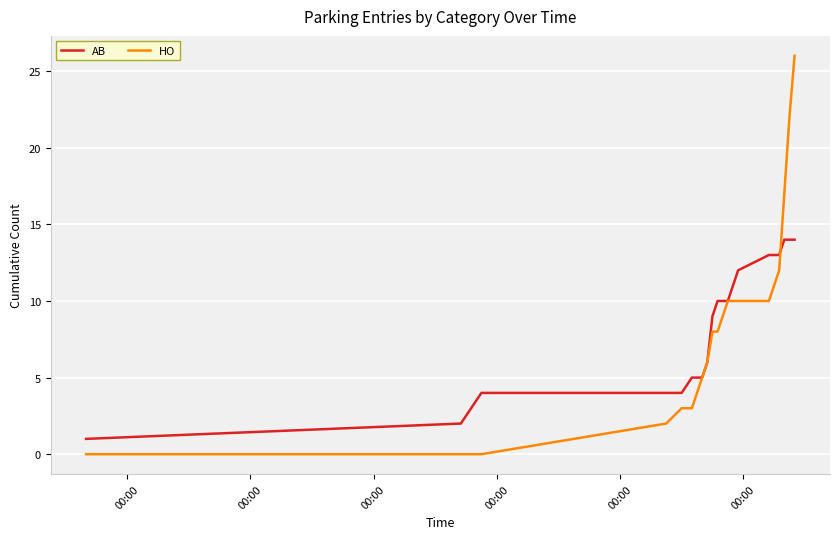

What is the average value of the HO series?

8